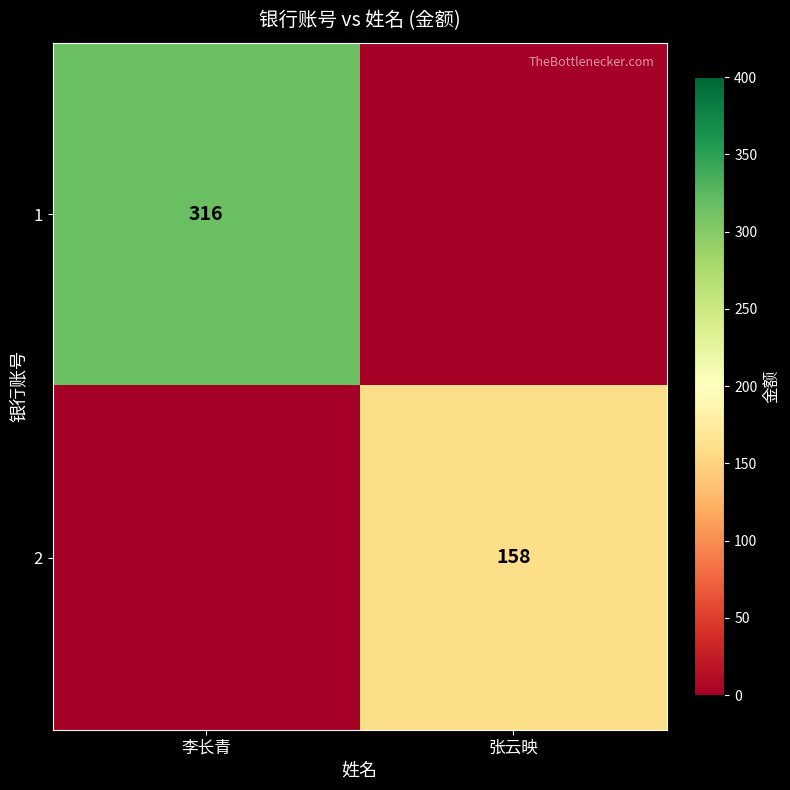

True or false: 1 has a value of 198 at 李长青.

False